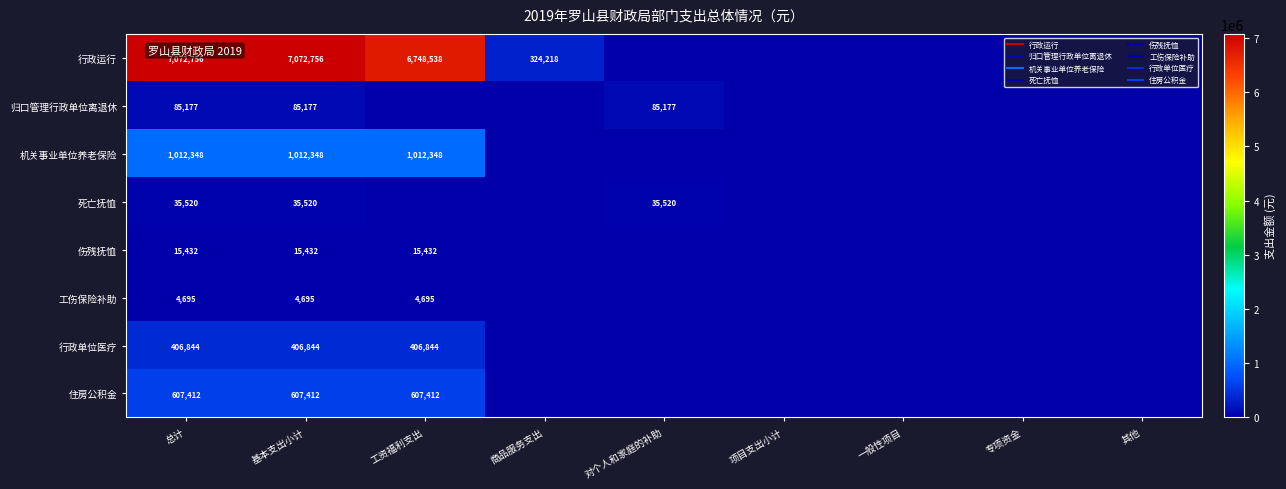

Which category has the lowest value in the 伤残抚恤 series?

商品服务支出